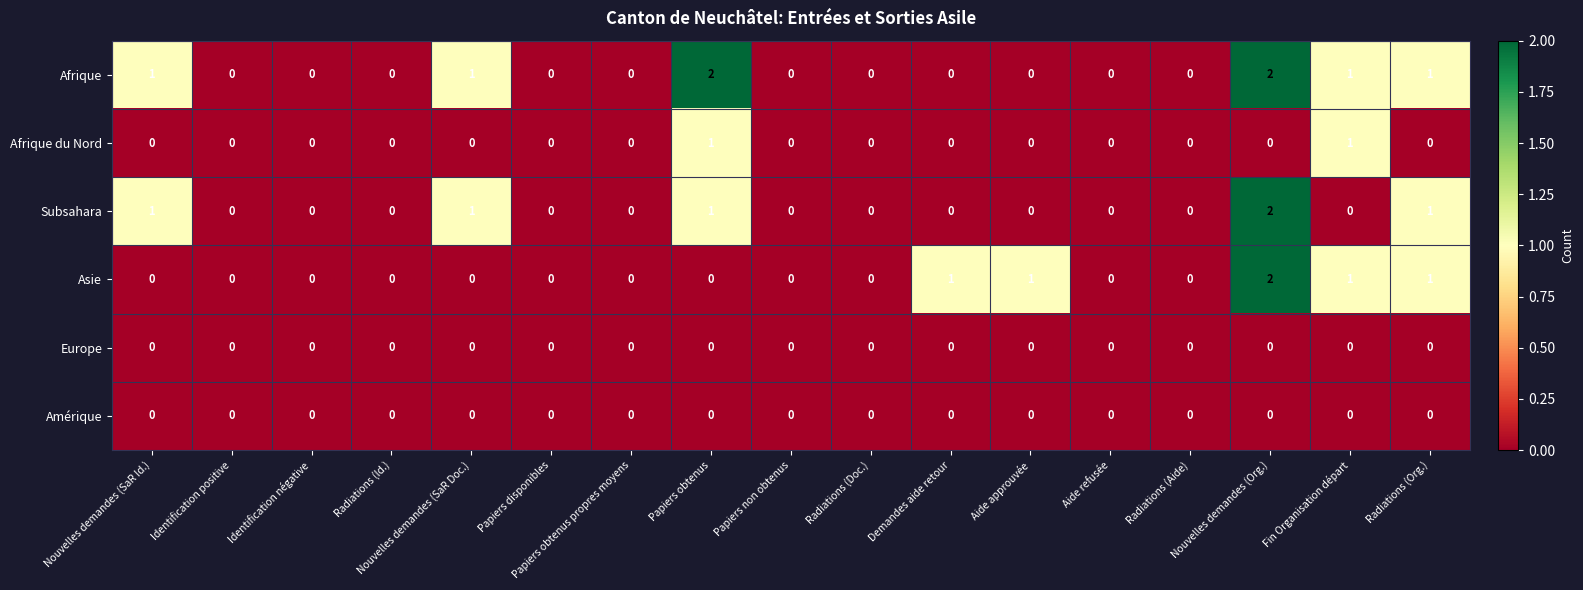

At which category is the sum across all series the highest?

Nouvelles demandes (Org.)